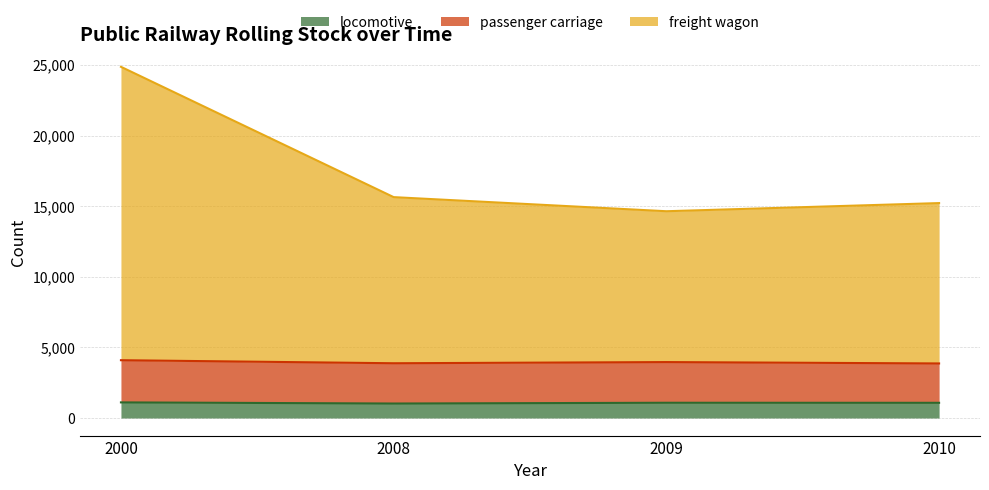

True or false: locomotive and freight wagon intersect in this chart.

False